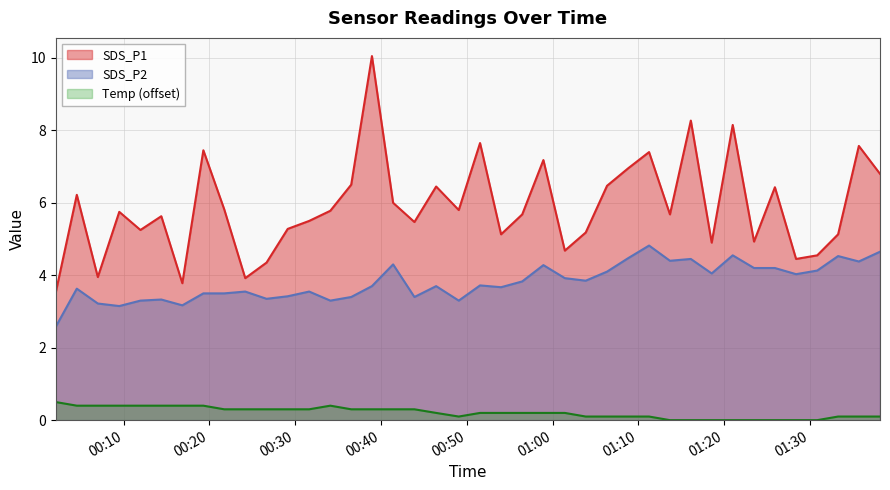

At which label does SDS_P2 reach its minimum?

2023/03/24 00:02:06